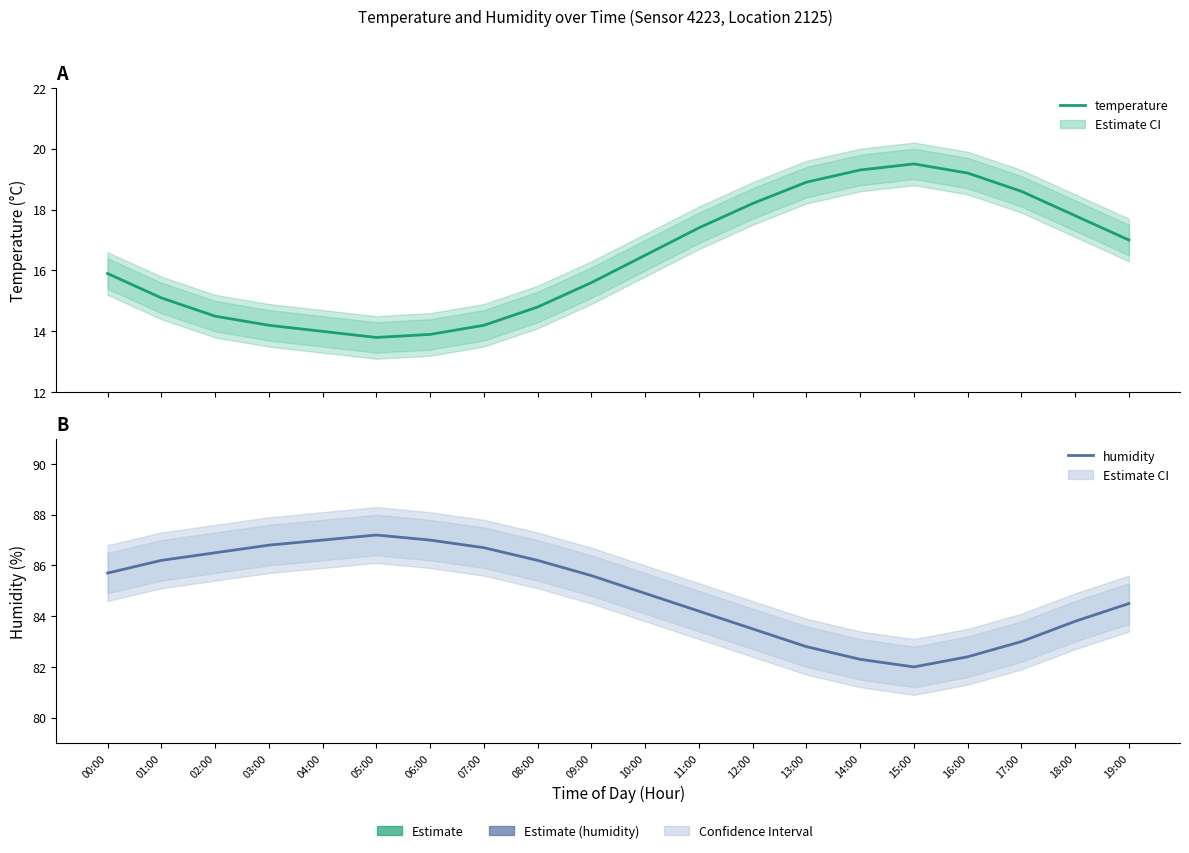

At which label is humidity closest to 84?

11:00